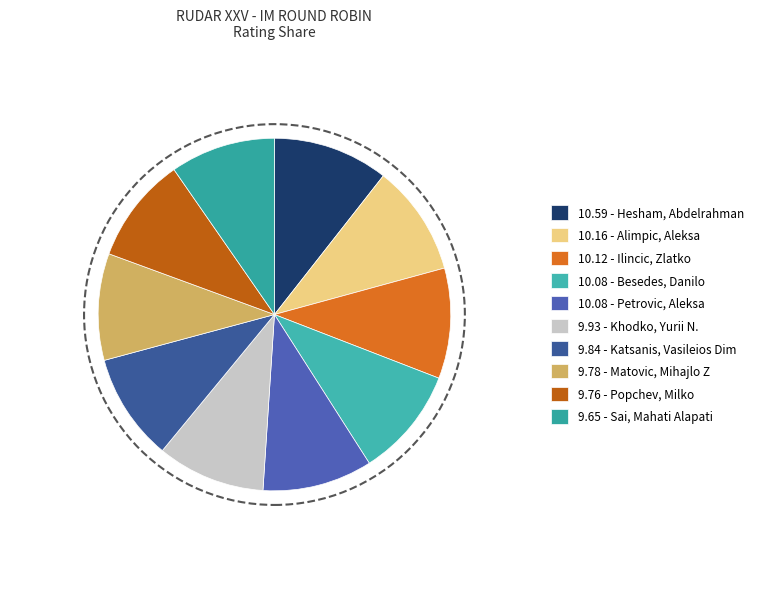

How many slices are in this pie chart?

10